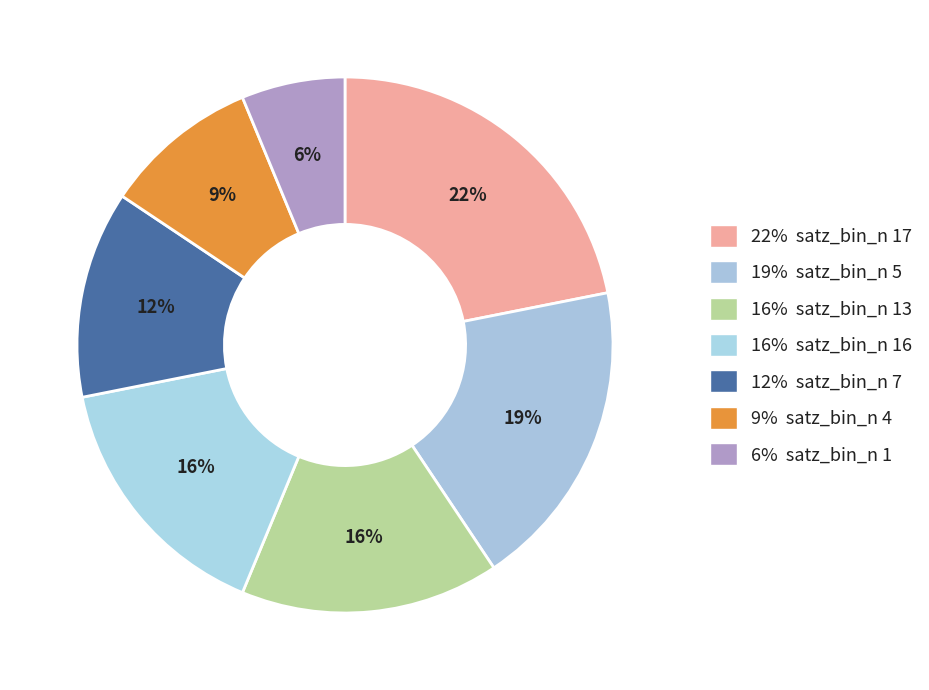

How many segments does this pie chart have?

7